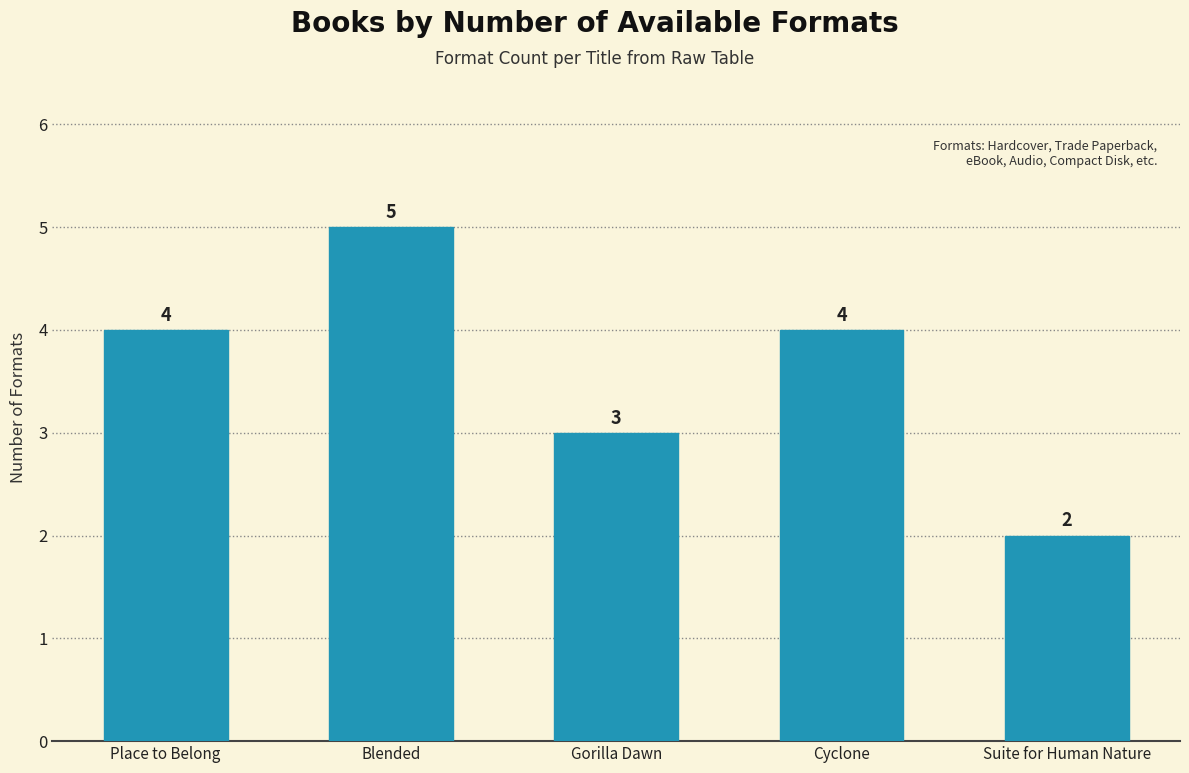

Between Gorilla Dawn and Place to Belong, which is larger?

Place to Belong